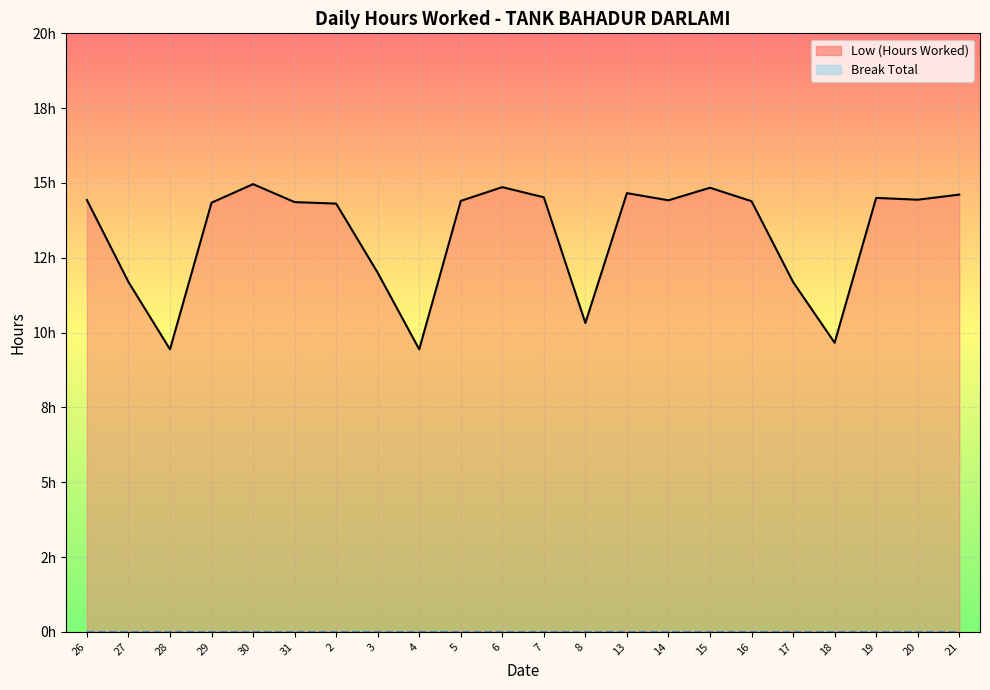

What is the label of the 4th point from the right?

18